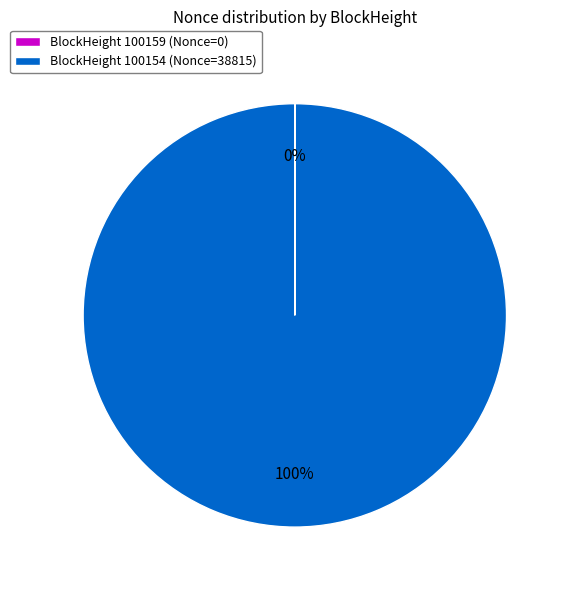

Is it true that BlockHeight 100154 (Nonce=38815) is 100% of the pie?

True